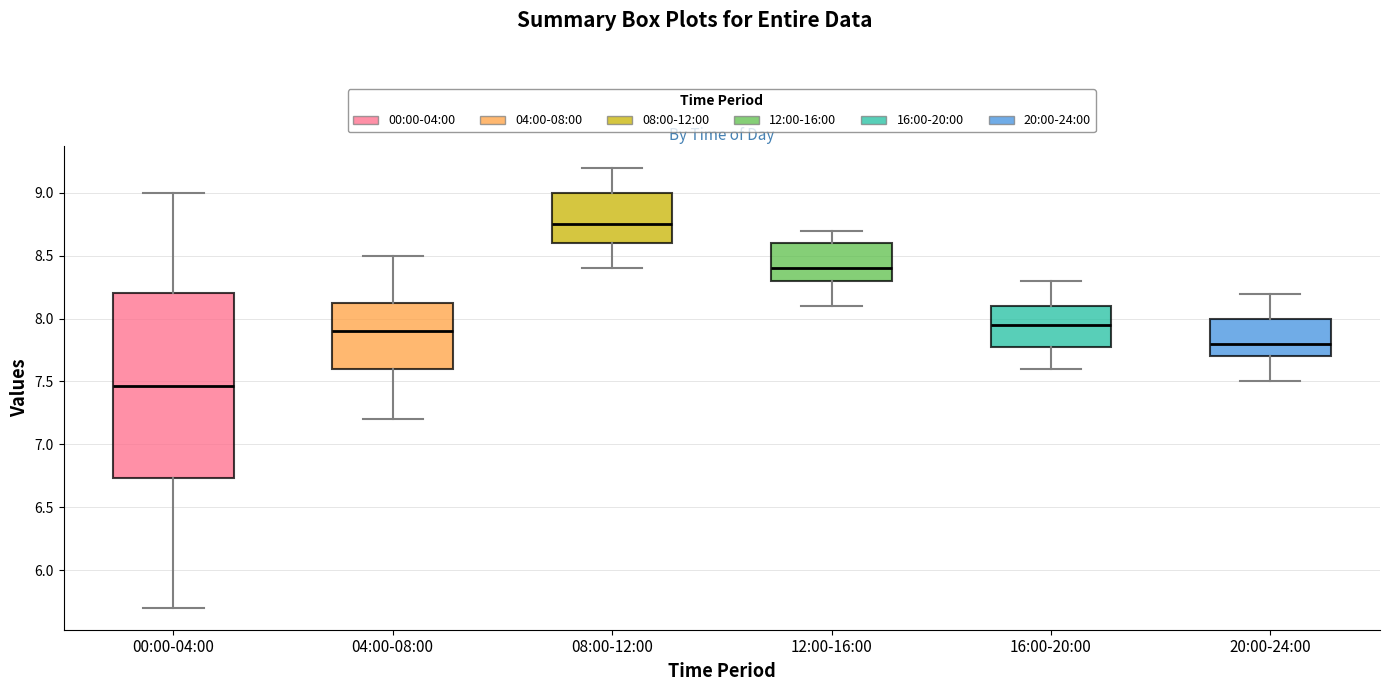

Which box has the highest median line?

08:00-12:00